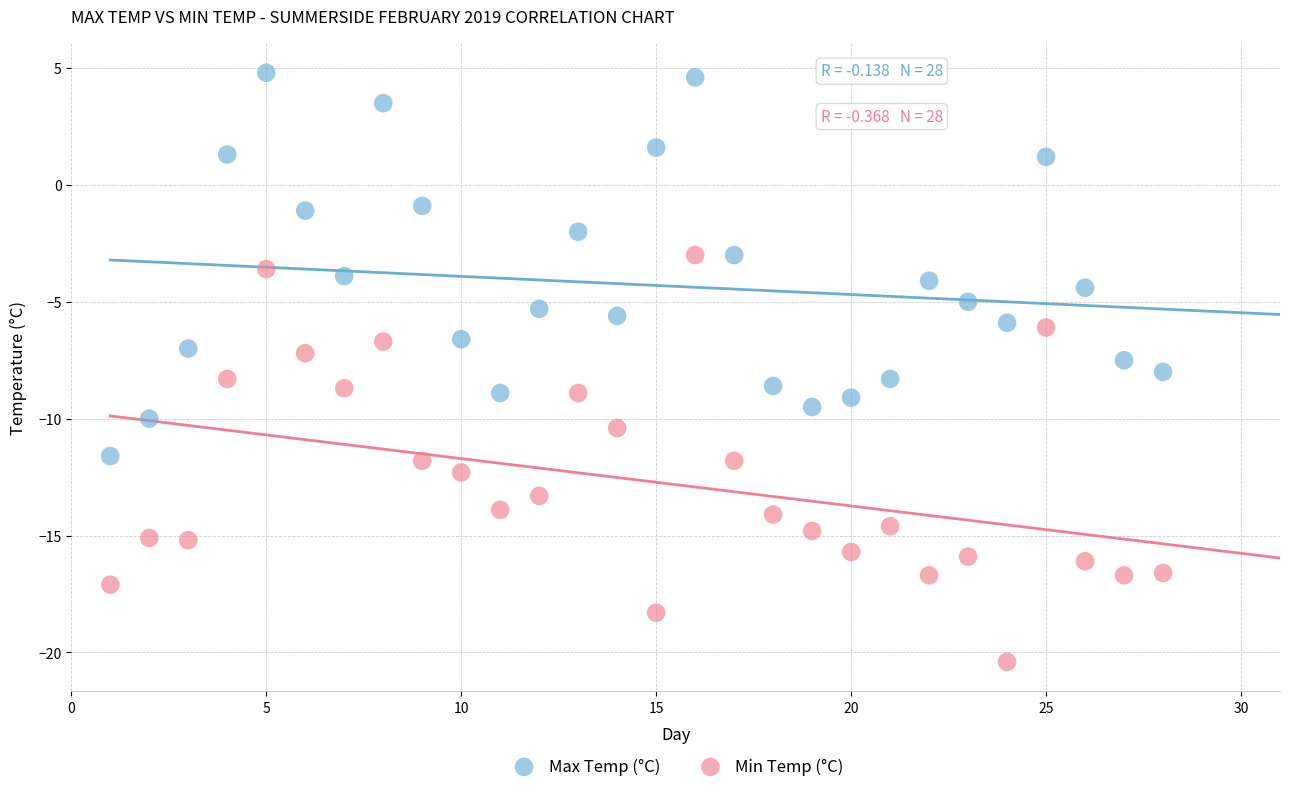

What are all the series names shown in the legend?

Max Temp (°C), Min Temp (°C)